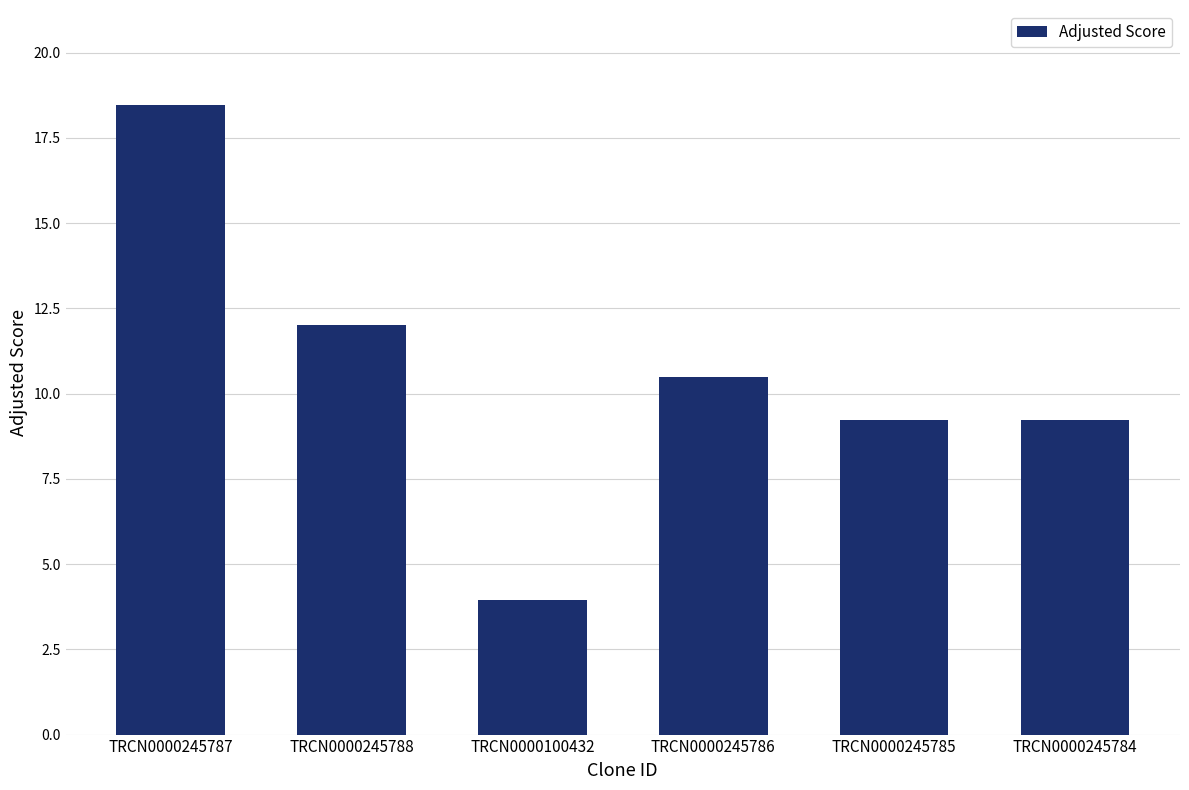

Are the bars horizontal?

No